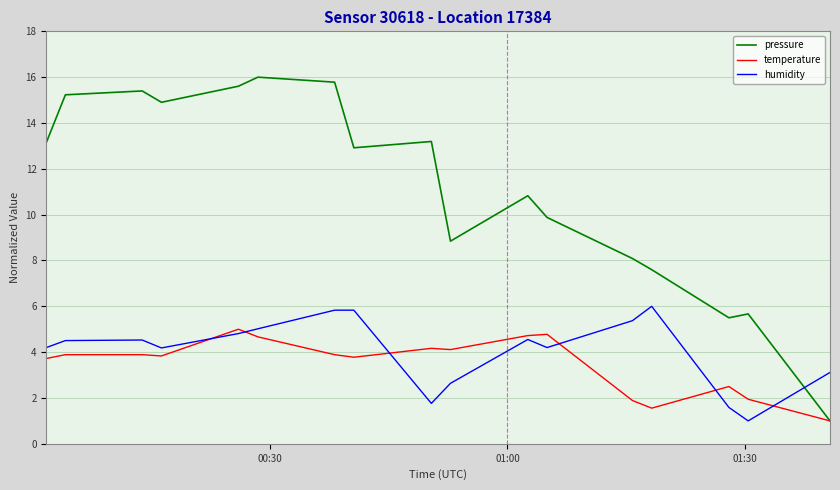

List the series in order of their peak value, highest first.

pressure, humidity, temperature